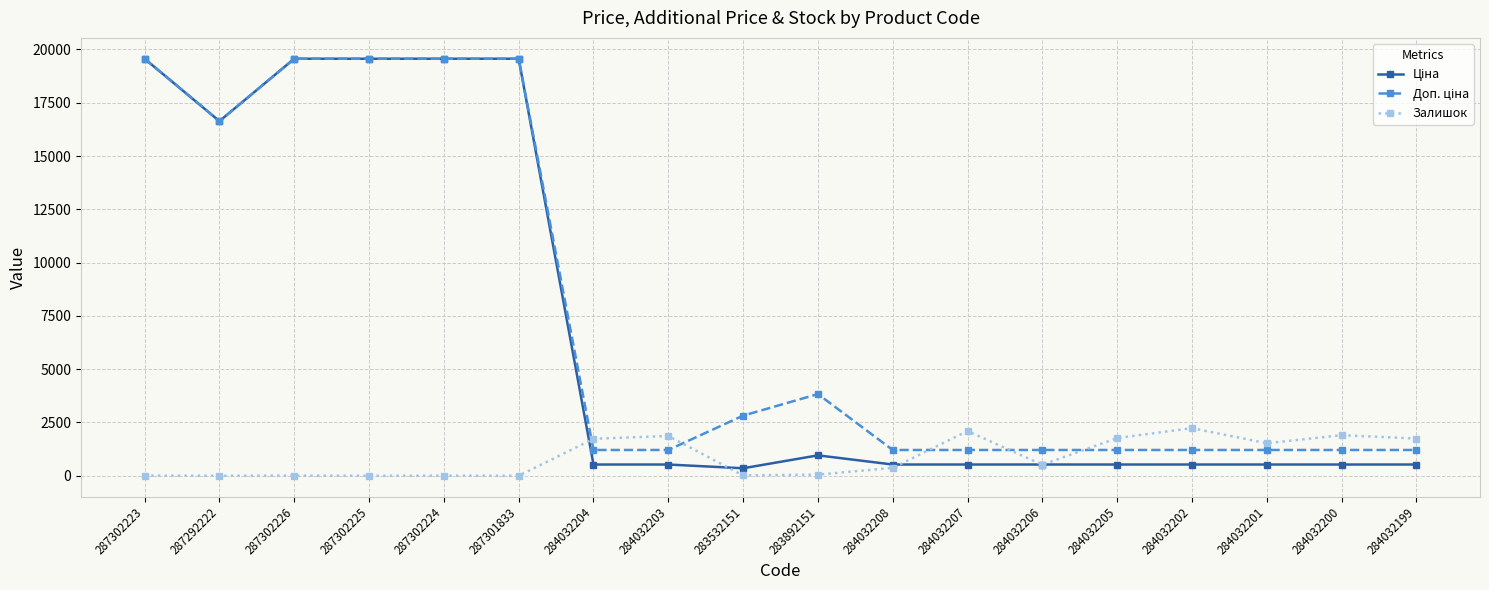

True or false: Залишок has a value of -865.2 at 287301833.

False